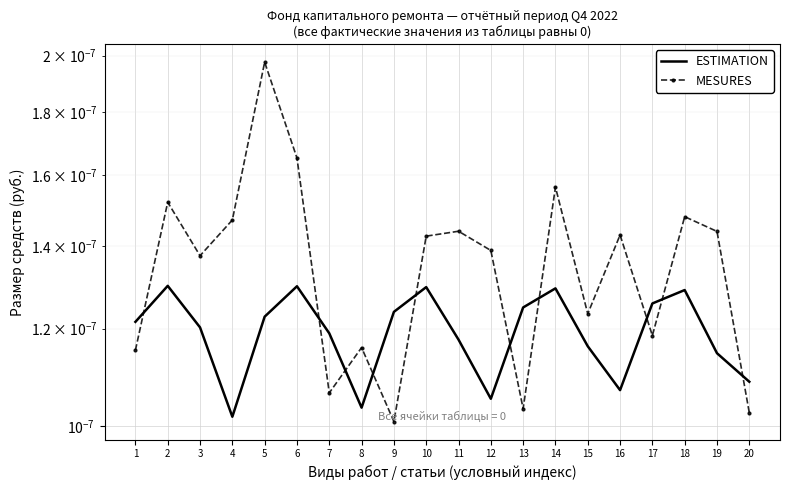

True or false: ESTIMATION and MESURES cross at least once.

True